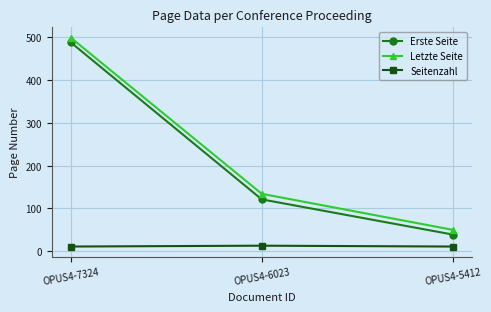

Is it true that Seitenzahl equals 13 at OPUS4-6023?

True